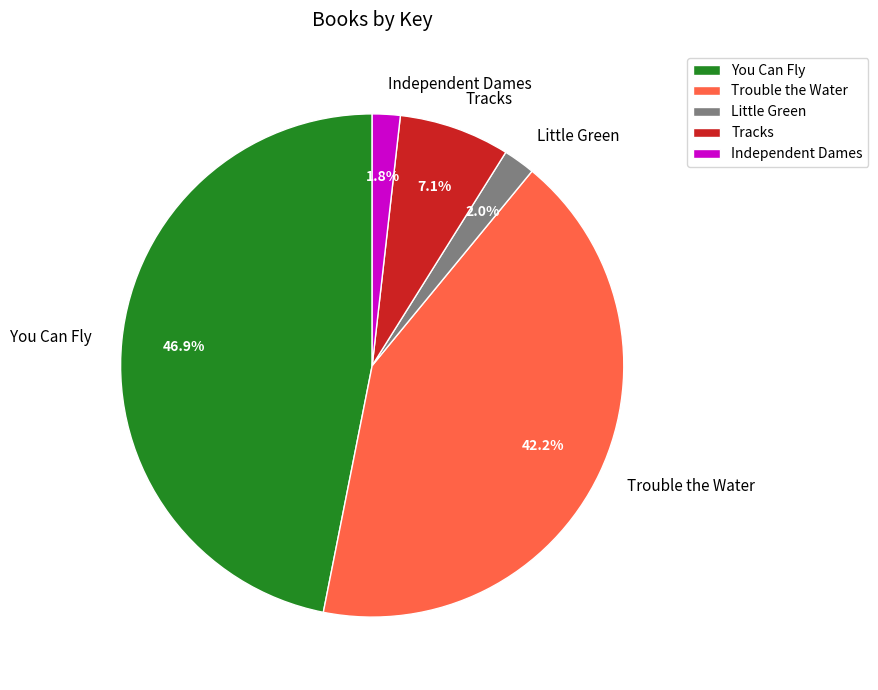

Do Little Green and Tracks together represent more than half of the pie?

No